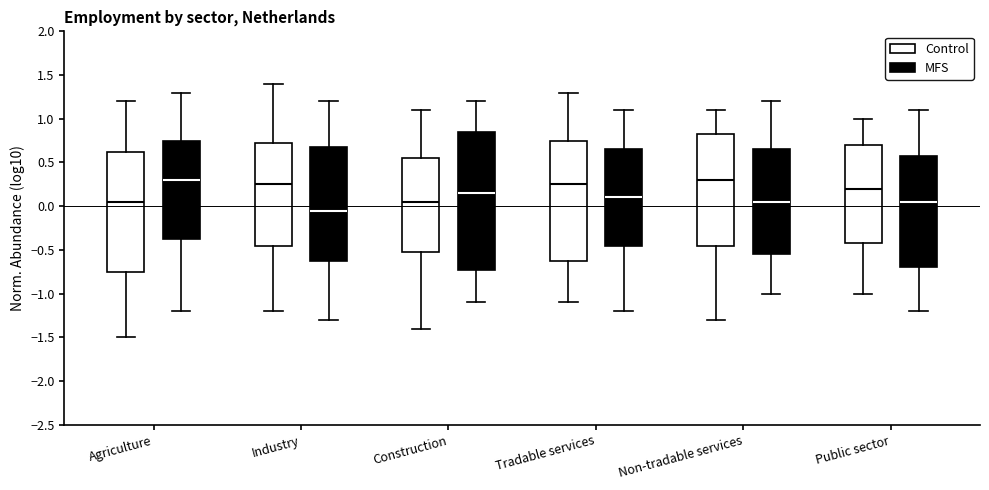

Reading left to right, transcribe this box plot: for each box, give where its median line is, the range the box spans, and where its two whiskers end, as read against the y-axis. The values are not printed on the chart, so give them approximately, as read against the axis.

Agriculture (Control): median 0.05, box -0.75 to 0.65, whiskers -1.50 to 1.20
Agriculture (MFS): median 0.30, box -0.35 to 0.75, whiskers -1.20 to 1.30
Industry (Control): median 0.25, box -0.45 to 0.75, whiskers -1.20 to 1.40
Industry (MFS): median -0.05, box -0.60 to 0.70, whiskers -1.30 to 1.20
Construction (Control): median 0.05, box -0.50 to 0.55, whiskers -1.40 to 1.10
Construction (MFS): median 0.15, box -0.70 to 0.85, whiskers -1.10 to 1.20
Tradable services (Control): median 0.25, box -0.60 to 0.75, whiskers -1.10 to 1.30
Tradable services (MFS): median 0.10, box -0.45 to 0.65, whiskers -1.20 to 1.10
Non-tradable services (Control): median 0.30, box -0.45 to 0.85, whiskers -1.30 to 1.10
Non-tradable services (MFS): median 0.05, box -0.55 to 0.65, whiskers -1.00 to 1.20
Public sector (Control): median 0.20, box -0.40 to 0.70, whiskers -1.00 to 1.00
Public sector (MFS): median 0.05, box -0.70 to 0.60, whiskers -1.20 to 1.10